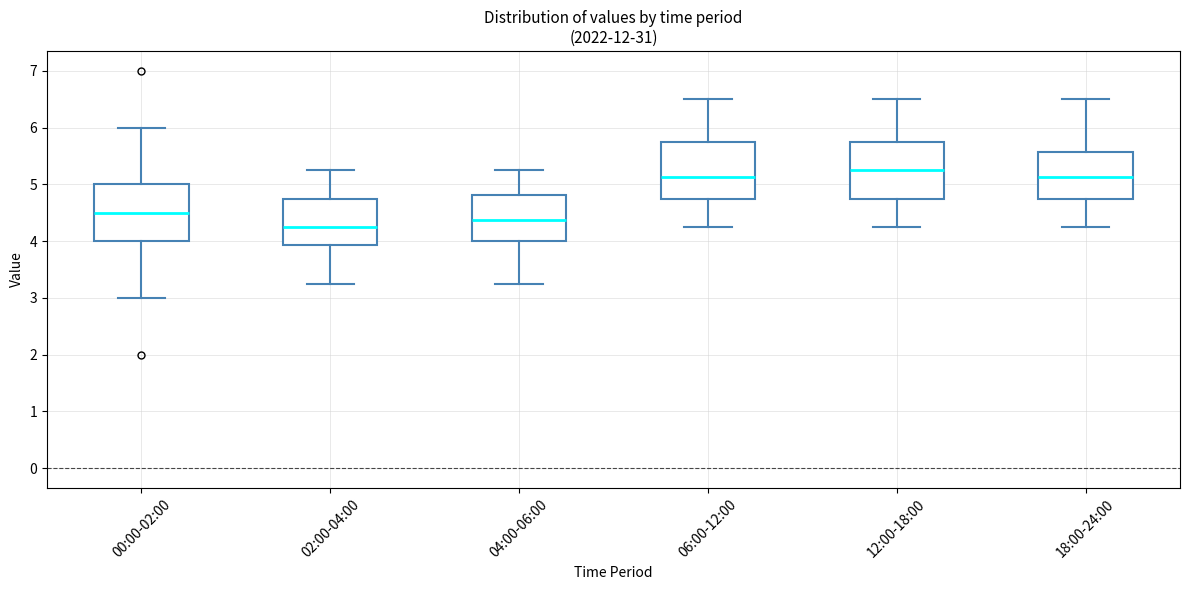

Reading left to right, transcribe this box plot: for each box, give where its median line is, the range the box spans, and where its two whiskers end, as read against the y-axis. The values are not printed on the chart, so give them approximately, as read against the axis.

00:00-02:00: median 4.5, box 4.0 to 5.0, whiskers 3.0 to 6.0
02:00-04:00: median 4.3, box 3.9 to 4.8, whiskers 3.3 to 5.3
04:00-06:00: median 4.4, box 4.0 to 4.8, whiskers 3.3 to 5.3
06:00-12:00: median 5.1, box 4.8 to 5.8, whiskers 4.3 to 6.5
12:00-18:00: median 5.3, box 4.8 to 5.8, whiskers 4.3 to 6.5
18:00-24:00: median 5.1, box 4.8 to 5.6, whiskers 4.3 to 6.5